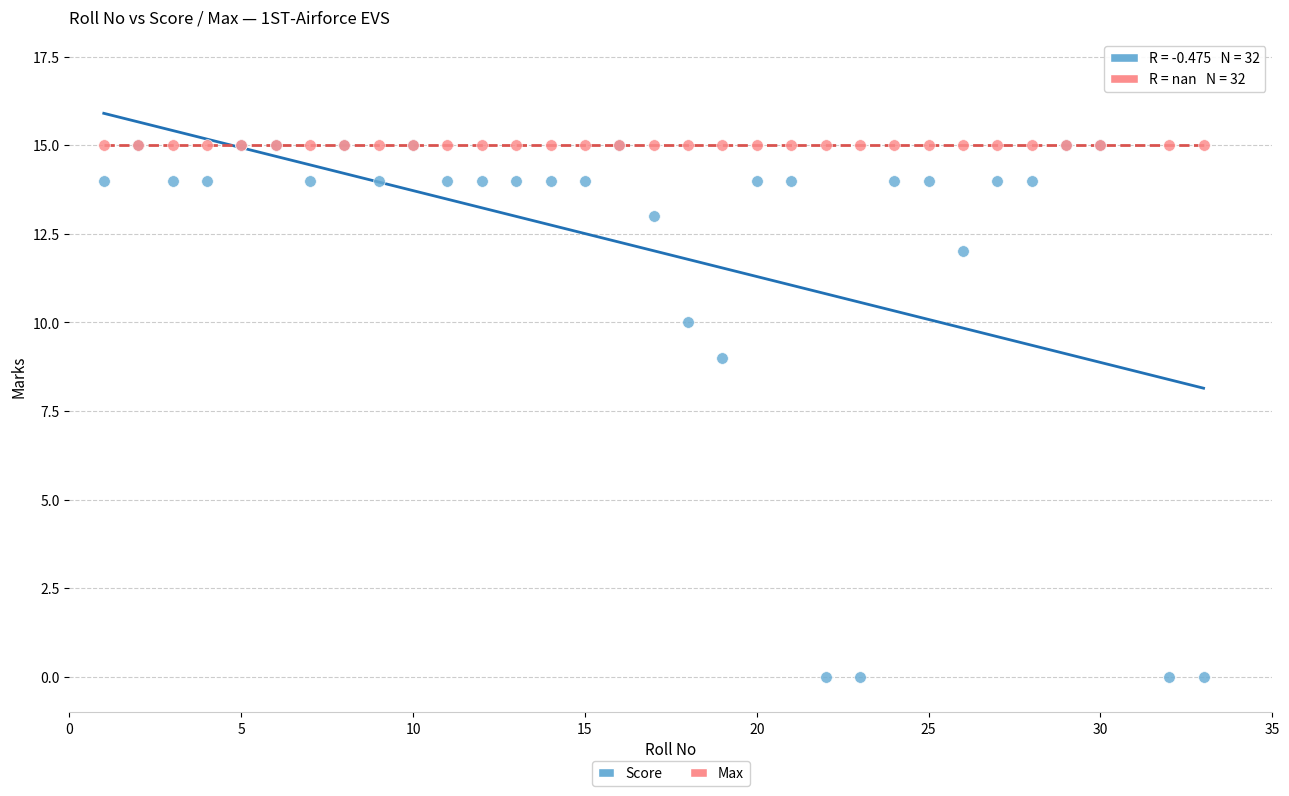

Which series contains the lowest Y value?

Score